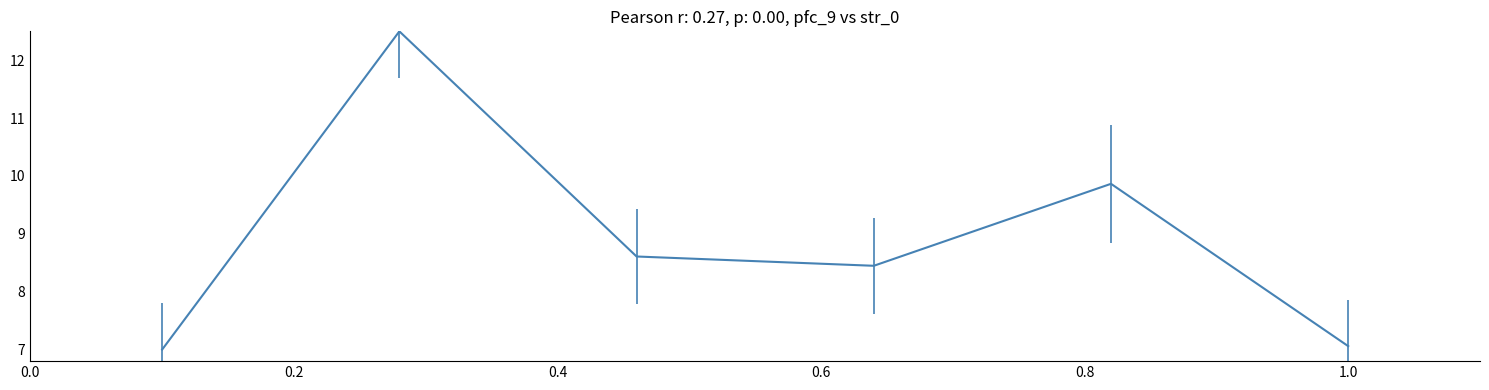

Reading left to right, transcribe all the data shown in this chart.

7.0	12.5	8.6	8.4	9.9	7.1